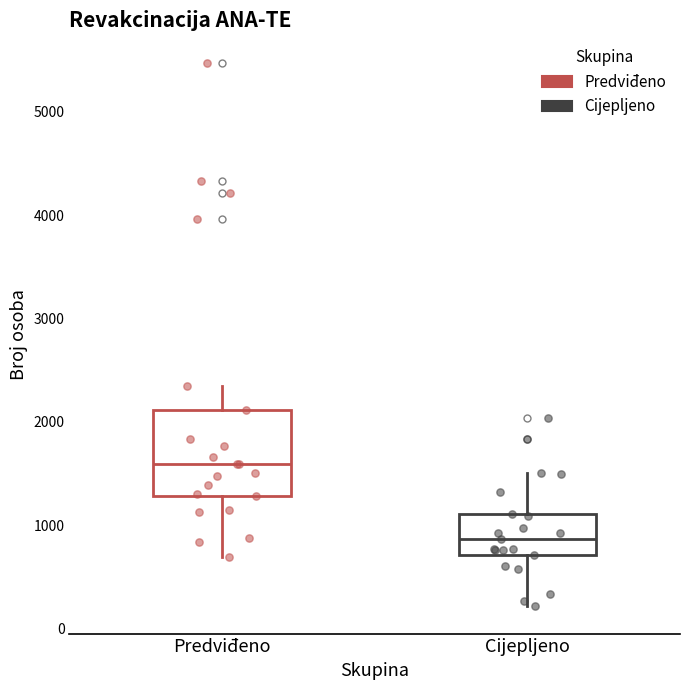

Where does the upper whisker of the box for Cijepljeno end on the y-axis? The values are not printed on the chart, so give them approximately, as read against the axis.

1500